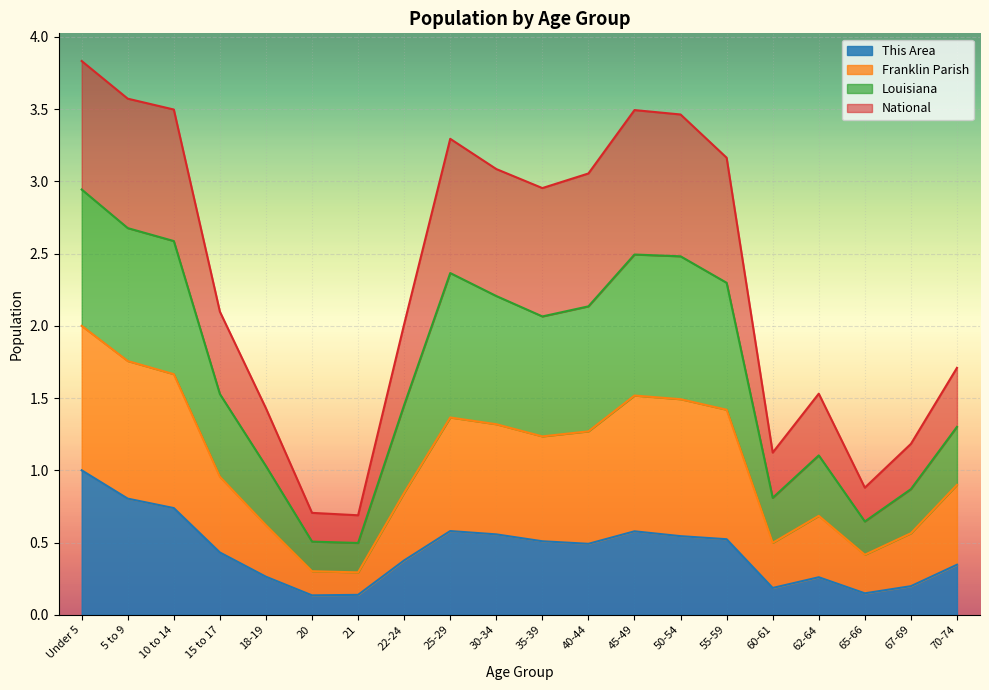

Which category has the highest value in the This Area series?

Under 5